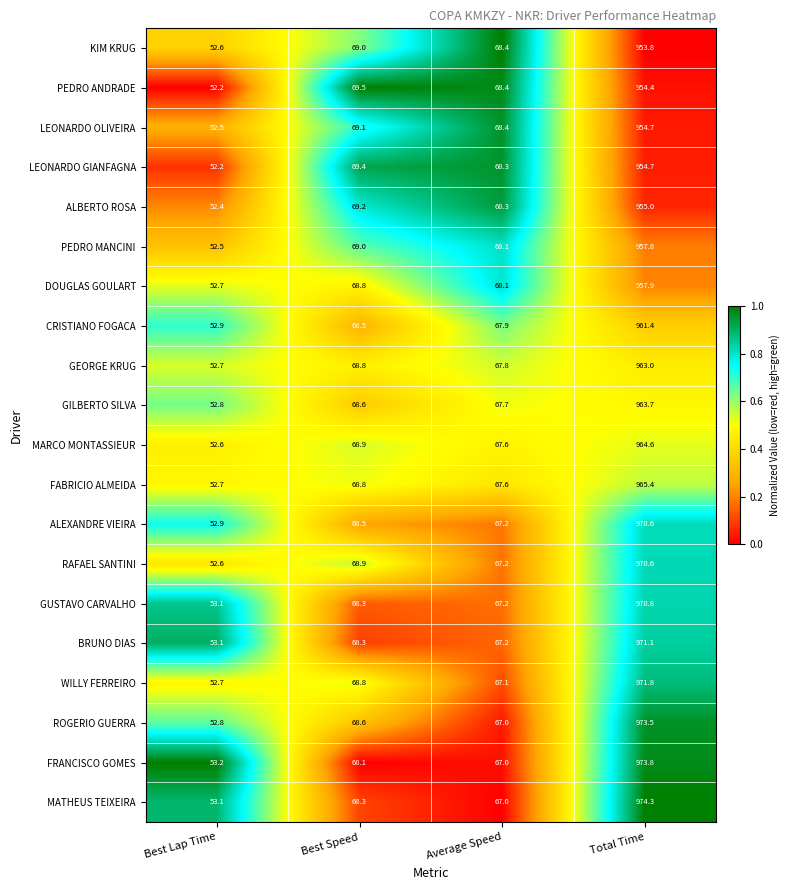

At which category is the sum across all series the highest?

Total Time